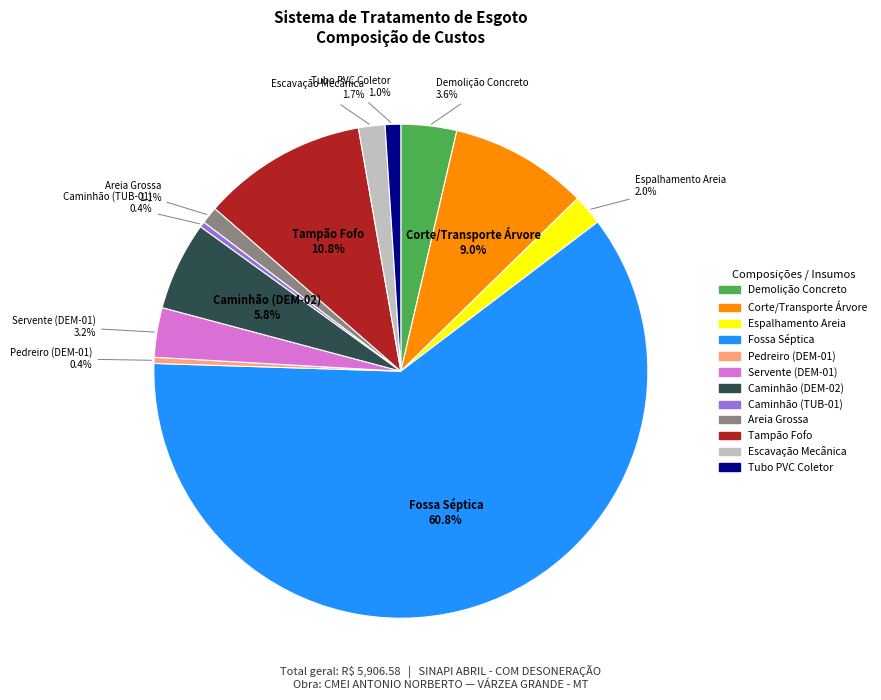

How many slices are in this pie chart?

12